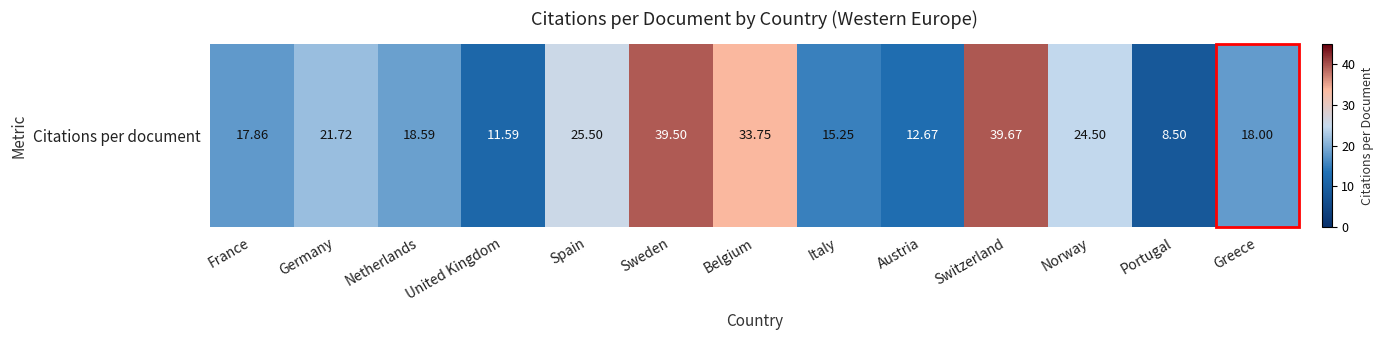

List the labels in order of value, smallest first.

Portugal, United Kingdom, Austria, Italy, France, Greece, Netherlands, Germany, Norway, Spain, Belgium, Sweden, Switzerland